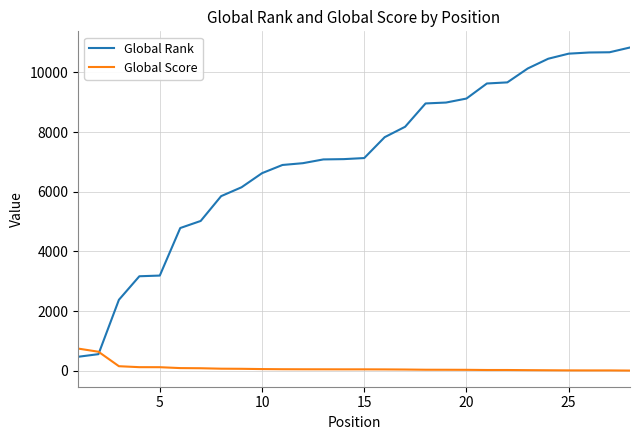

What is the maximum value for Global Score?

743